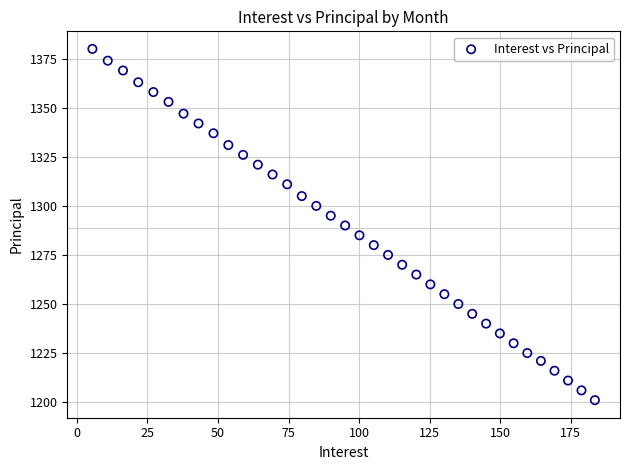

What is the range of Y values (max minus min)?

179